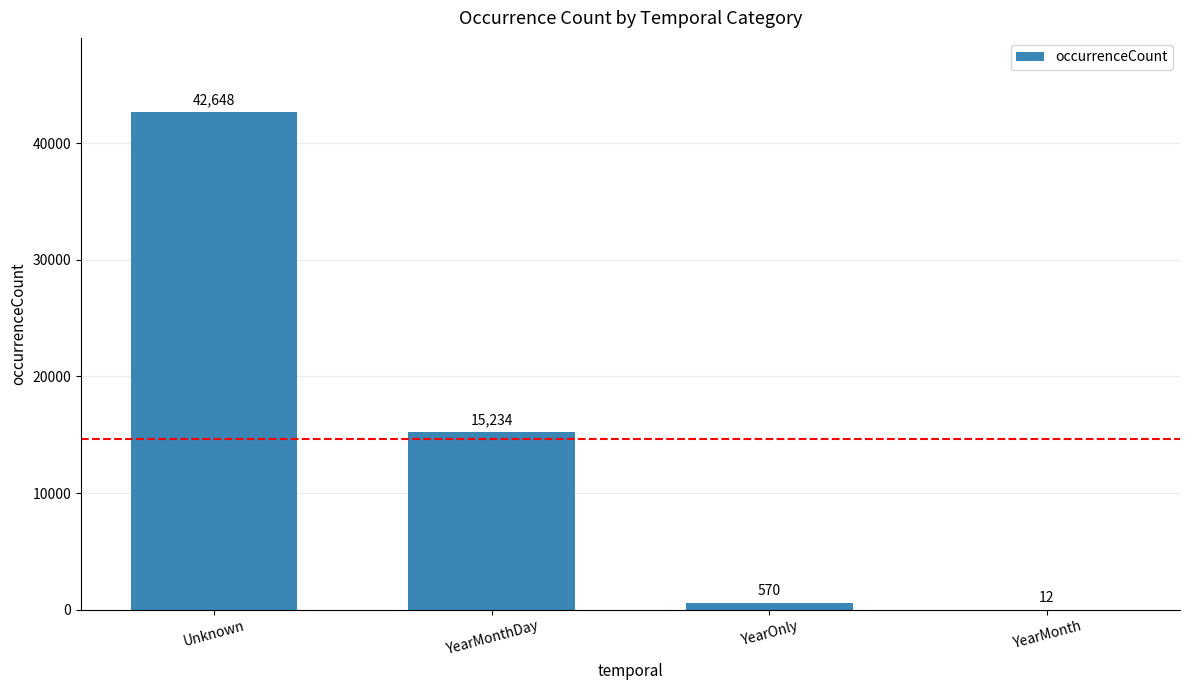

What is the sum of the values at YearMonthDay and YearMonth?

15246